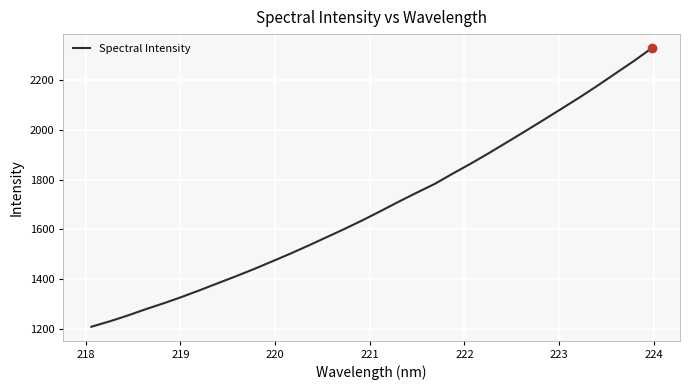

What is the maximum value shown in the chart?

2329.7